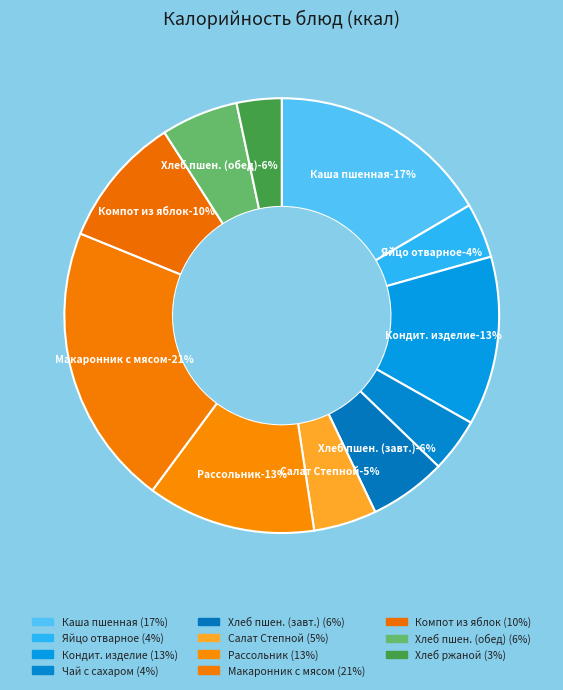

What is the smallest slice in the pie chart?

Хлеб ржаной